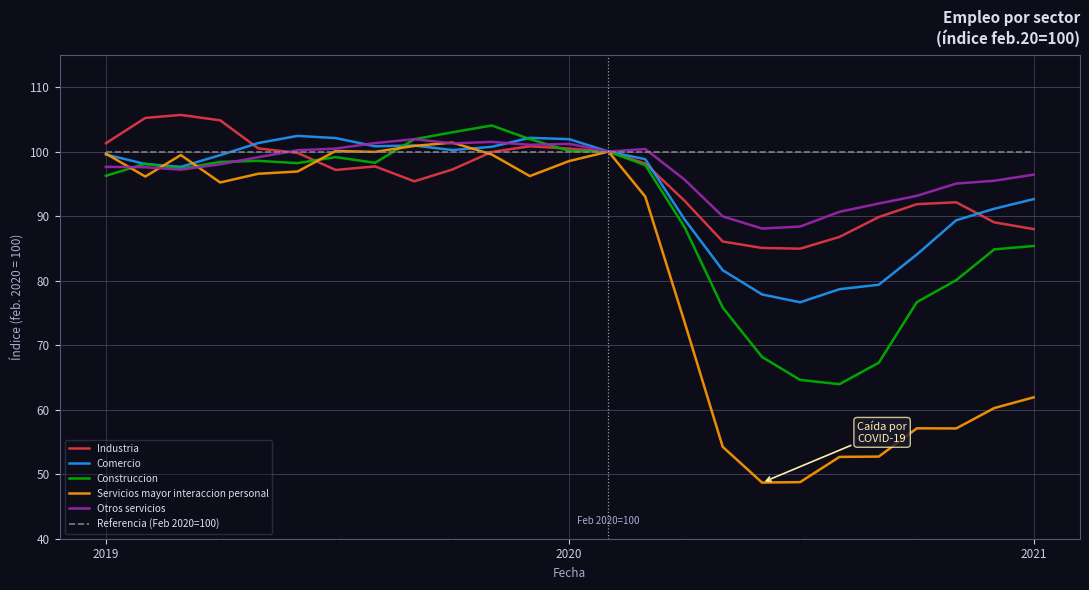

In Industria, how many points are higher than both neighbors (excluding endpoints)?

4